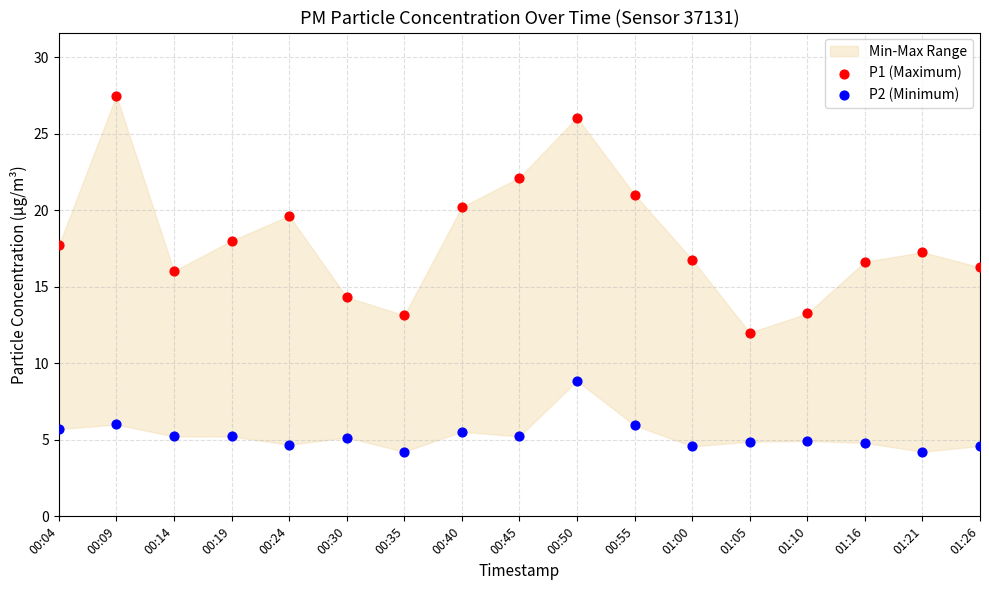

Across all data points, what is the range of X values (max minus min)?

1.0